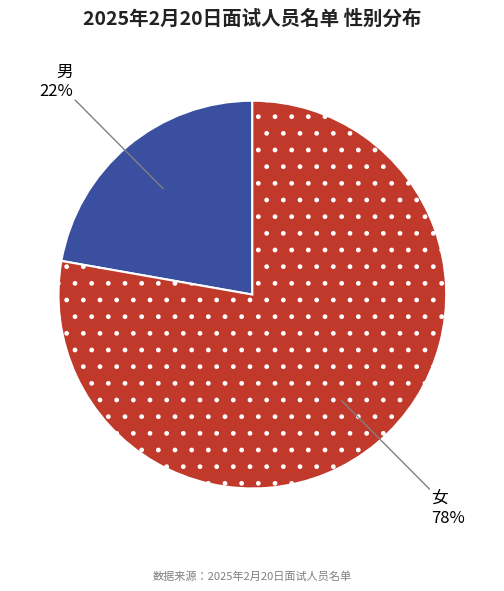

Rank the categories by value from highest to lowest.

女, 男